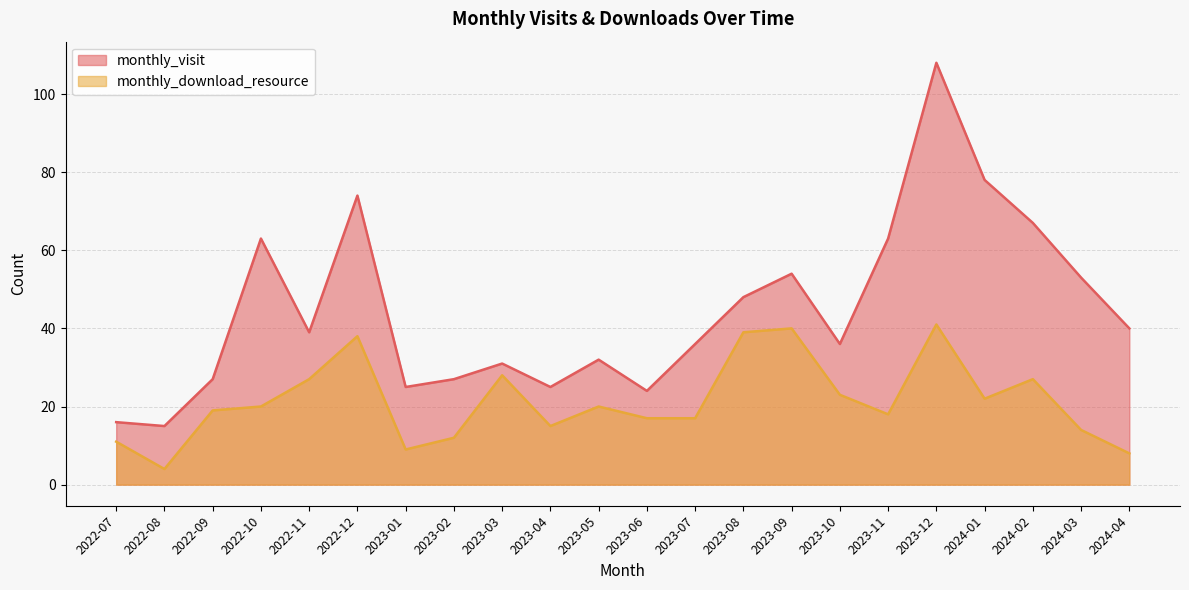

How many values in the monthly_visit series are below 39?

11